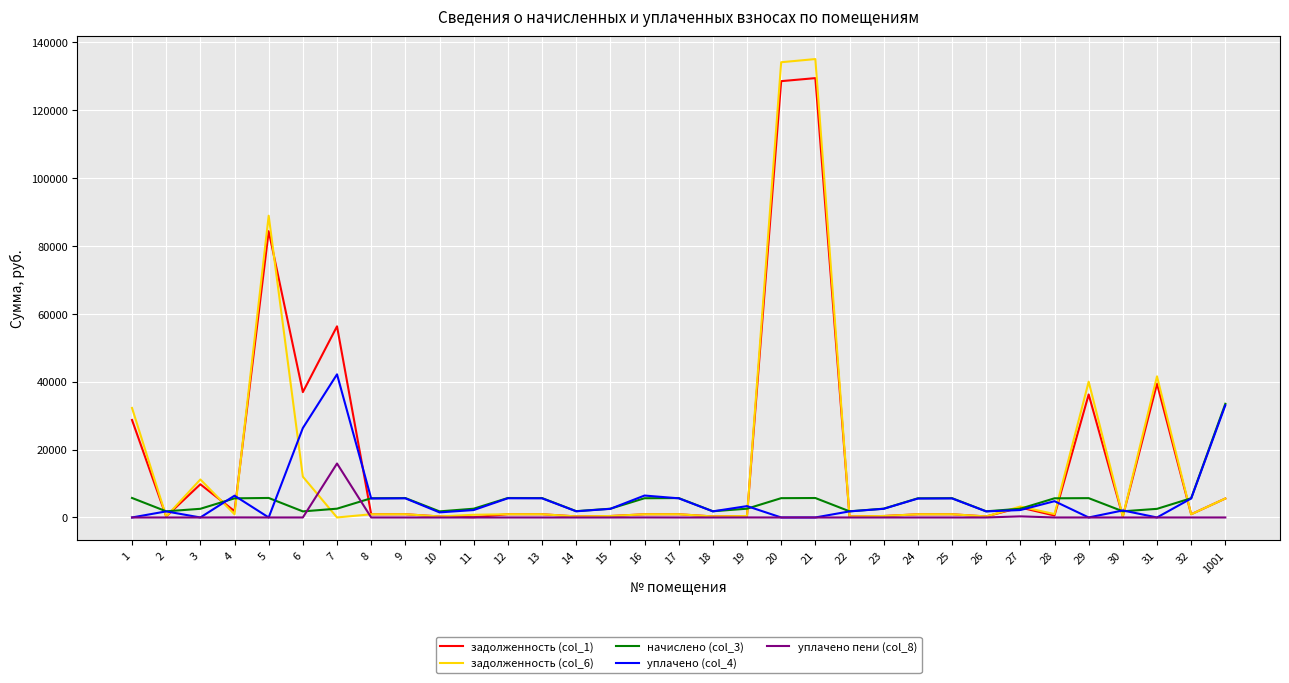

Which series has the largest range (max minus min)?

задолженность (col_6)